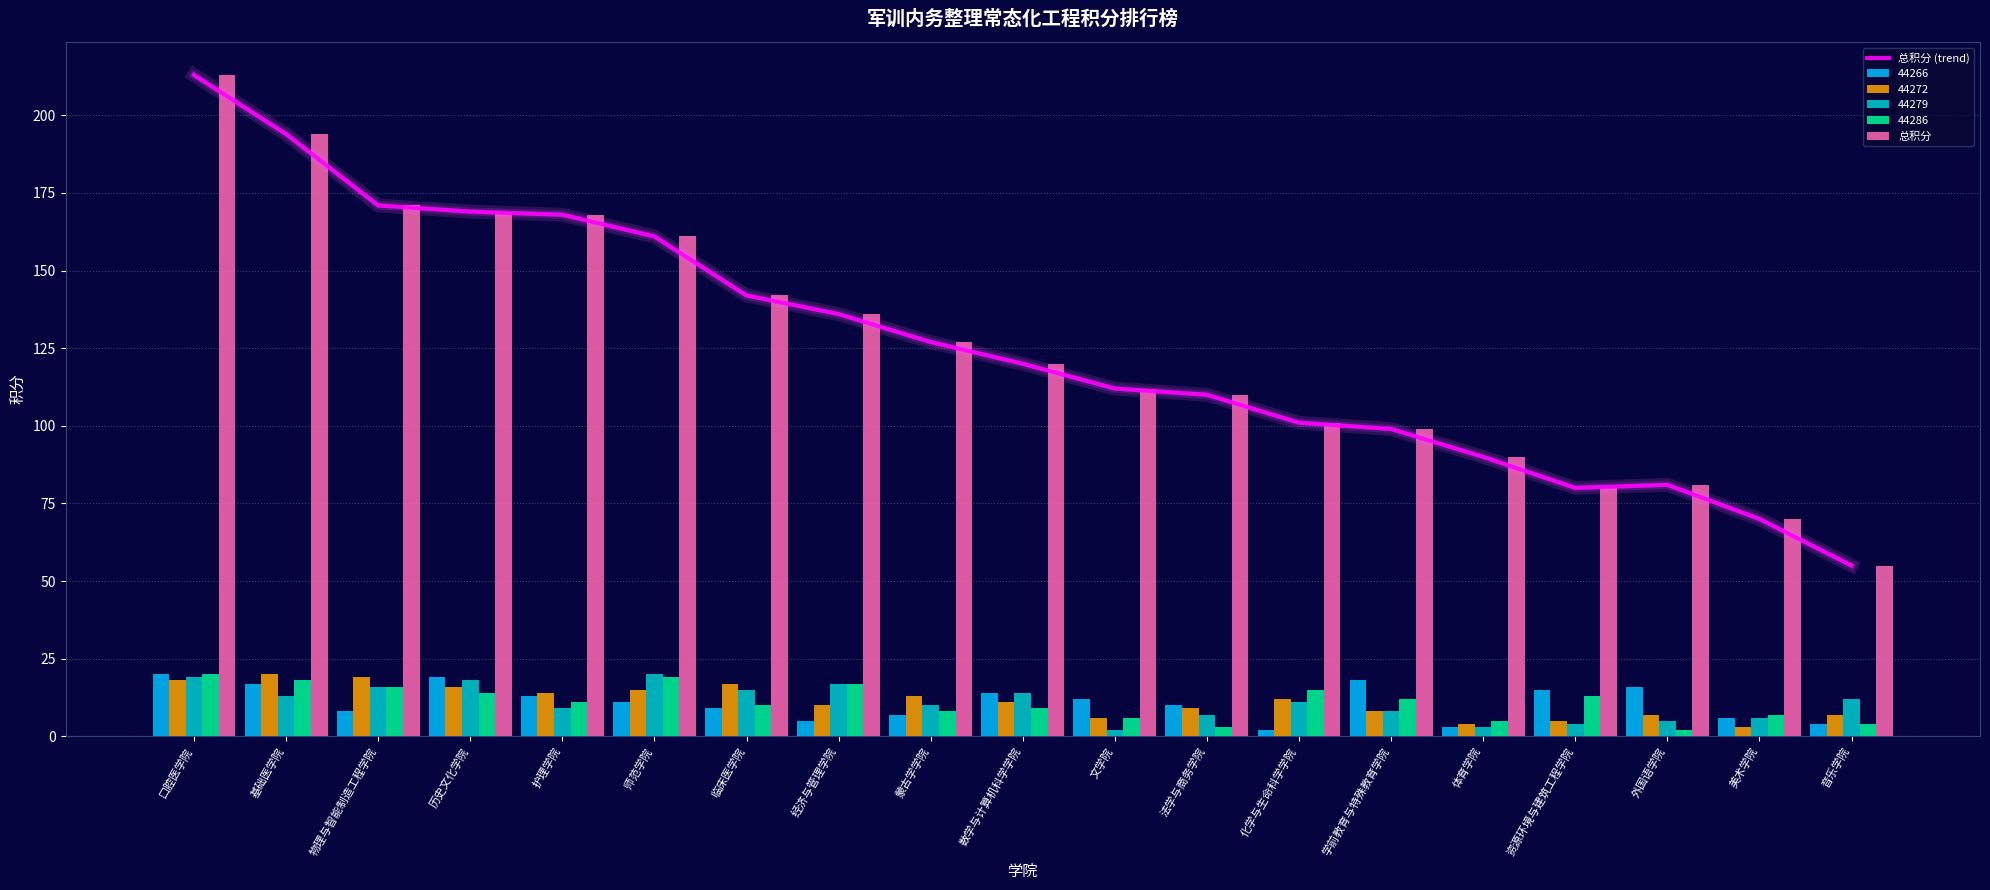

What is the average value of the 总积分 series?

126